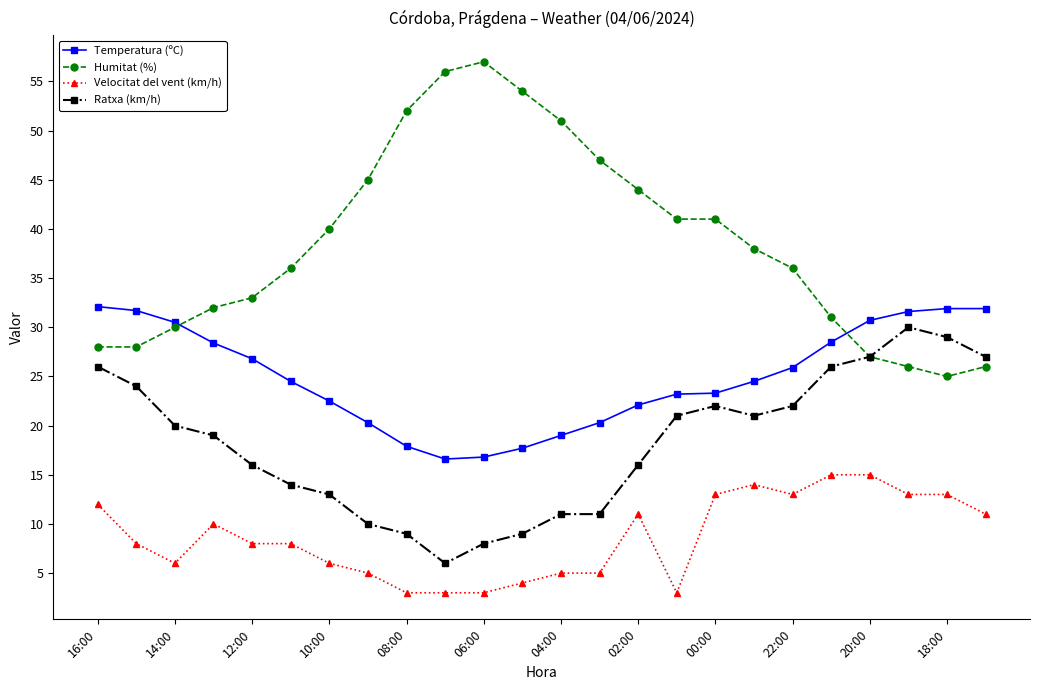

Which series has the largest total across all categories?

Humitat (%)